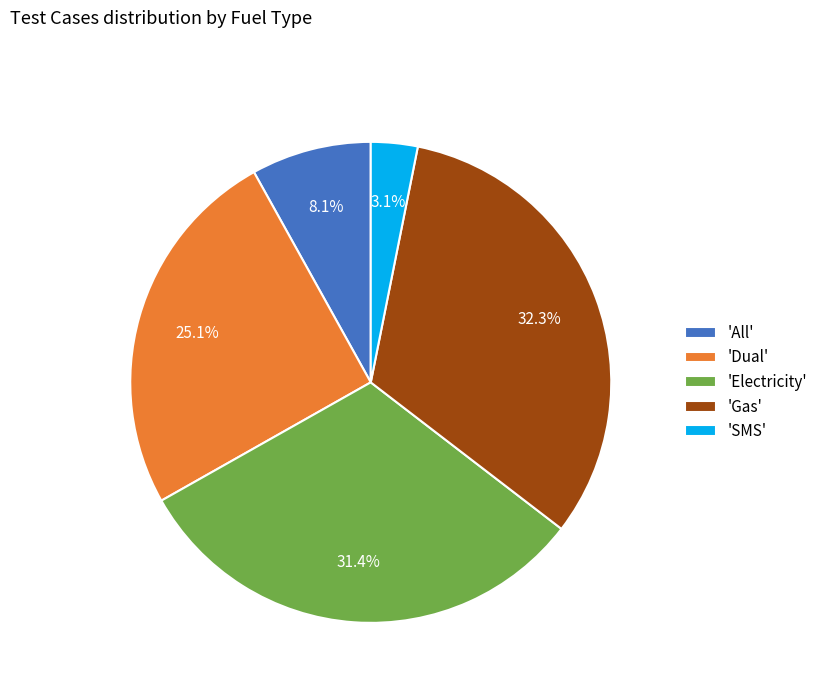

Is there any slice that represents more than half of the pie?

No